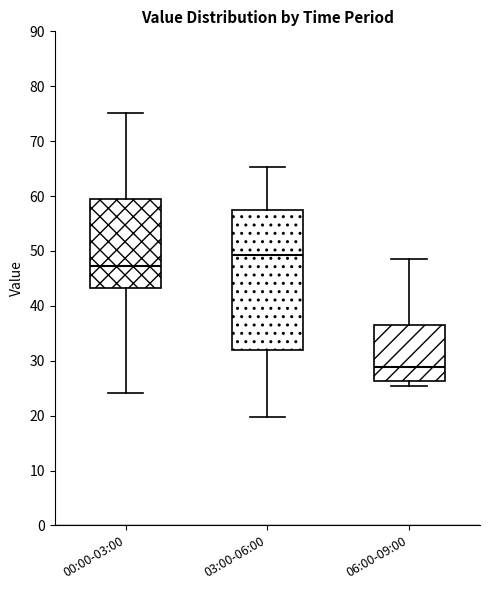

Comparing the boxes themselves (not the whiskers), which one is the tallest?

03:00-06:00